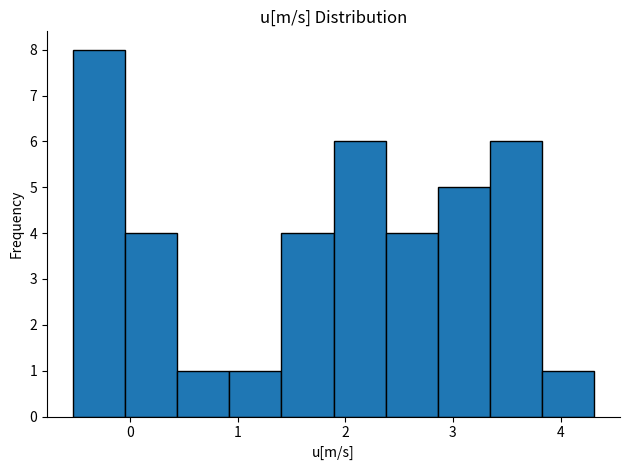

Reading left to right, list every bar in this chart as the range it spans on the x-axis followed by its height. Neither the bar edges nor the heights are printed on the chart, so give them approximately, as read against the axes.

-0.5 to 0.0: 8
0.0 to 0.4: 4
0.4 to 0.9: 1
0.9 to 1.4: 1
1.4 to 1.9: 4
1.9 to 2.4: 6
2.4 to 2.9: 4
2.9 to 3.3: 5
3.3 to 3.8: 6
3.8 to 4.3: 1